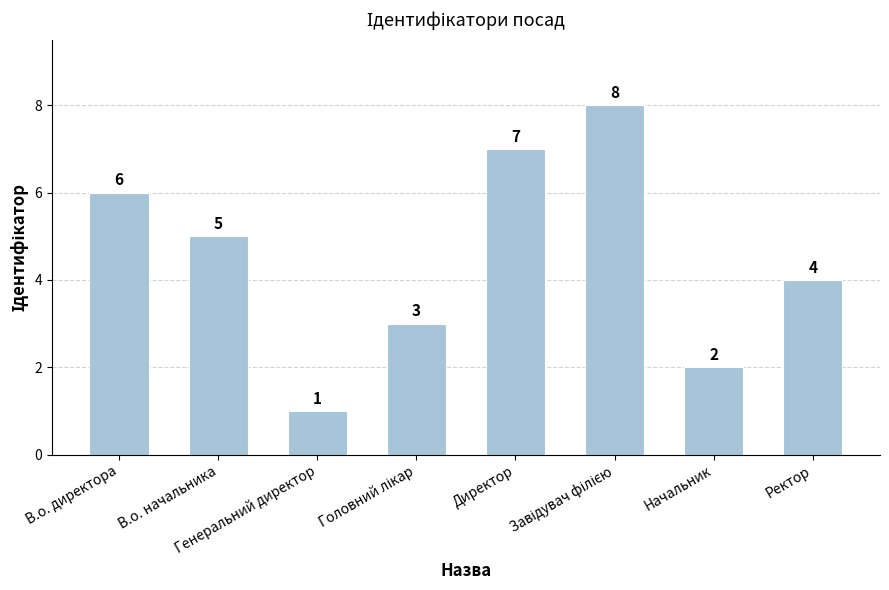

Count the values in the range 3 to 7.

5